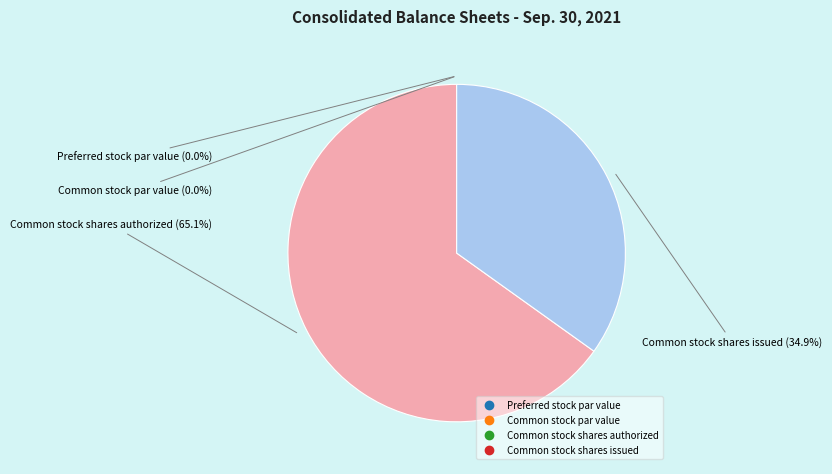

Which has a higher value, Common stock shares authorized or Common stock shares issued?

Common stock shares authorized